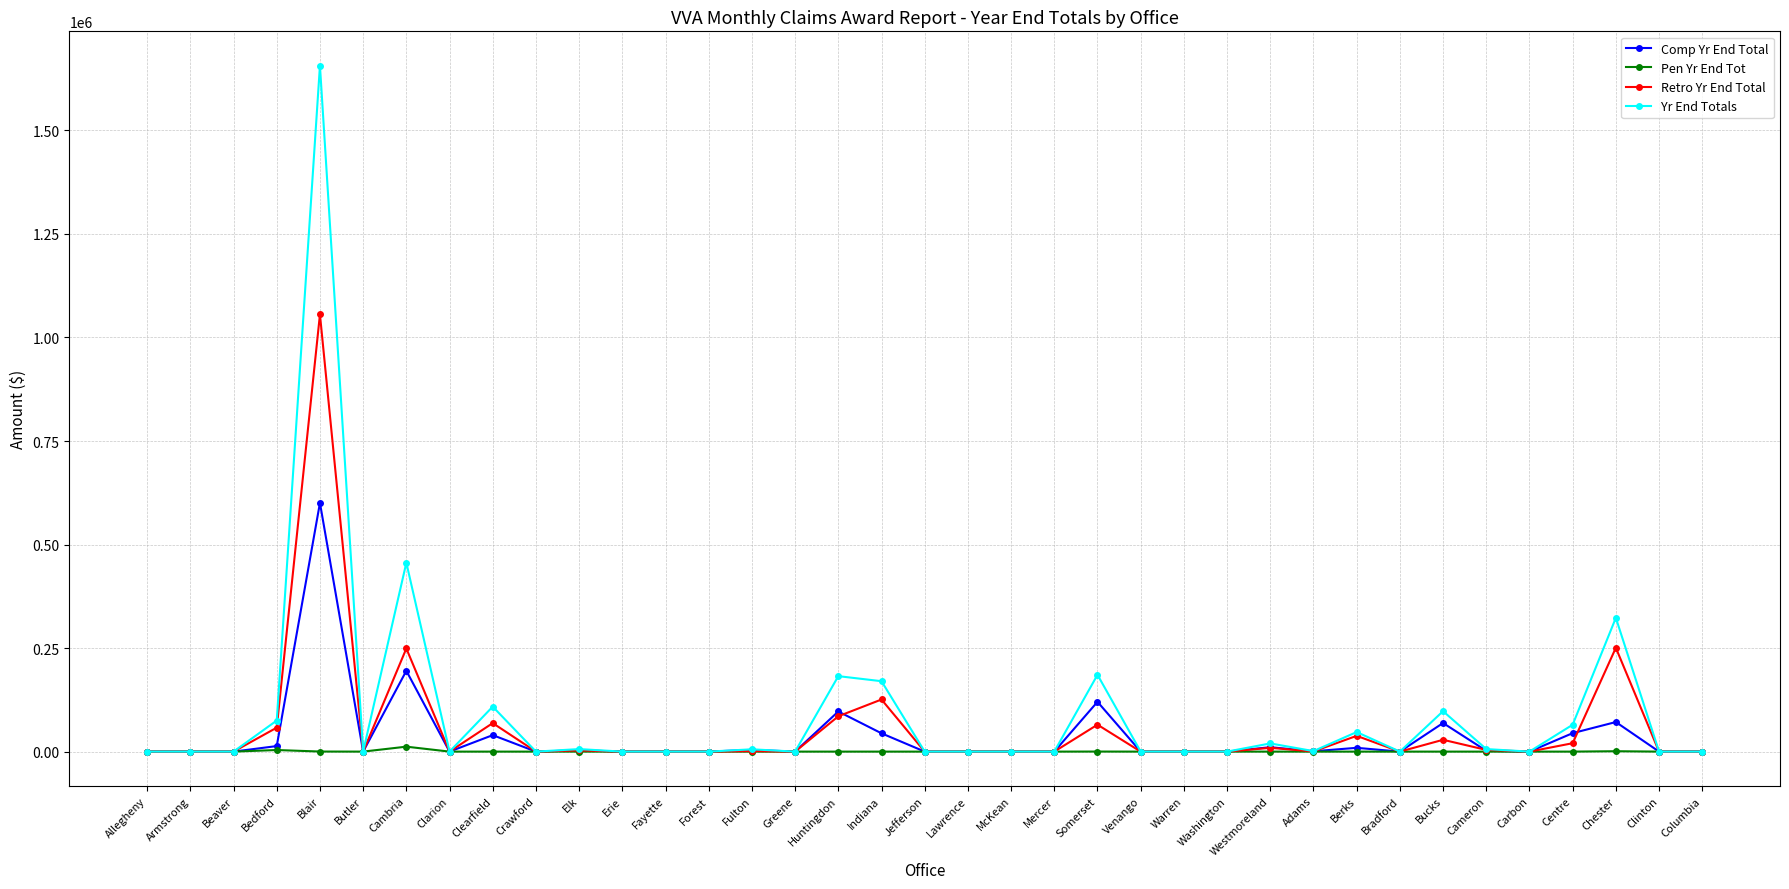

Which category has the highest value in the Yr End Totals series?

Blair